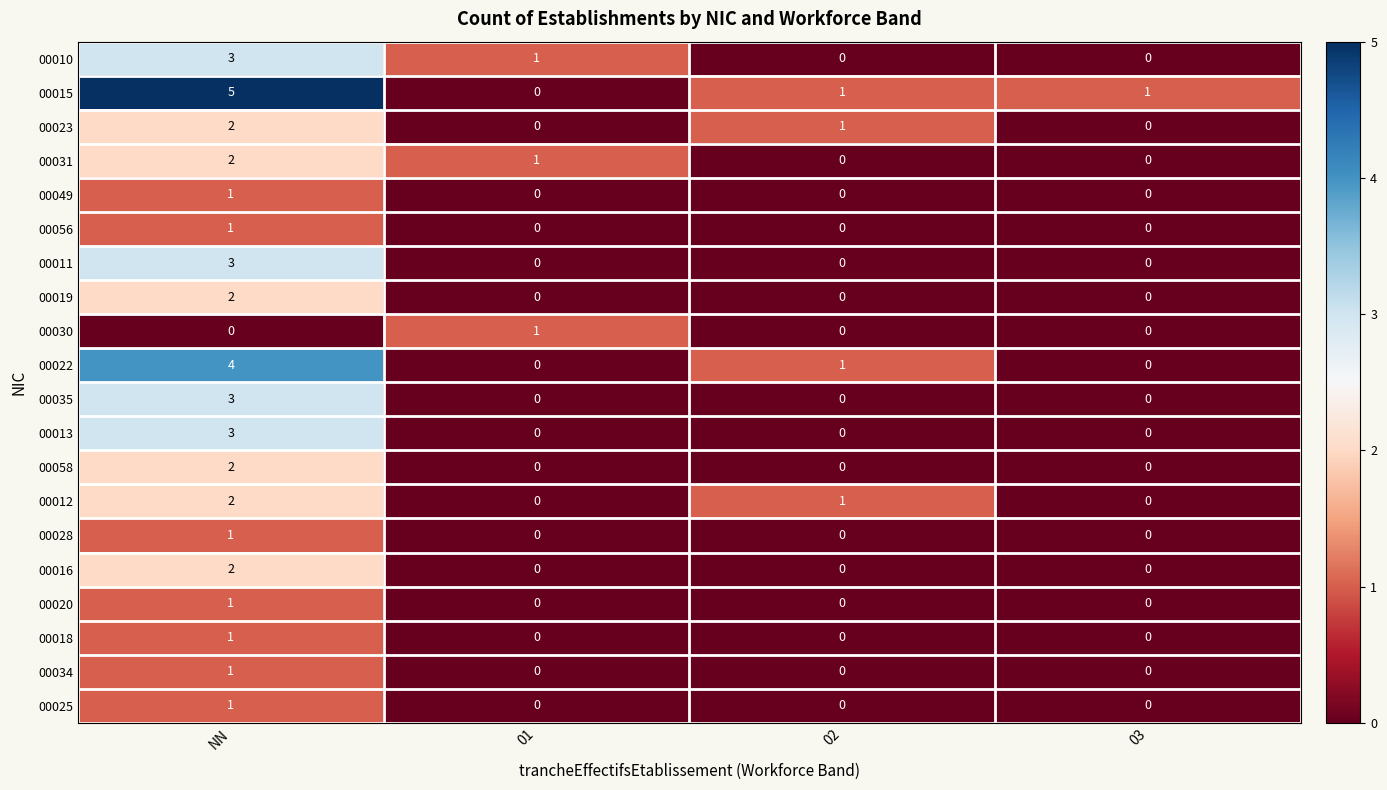

Count the 00022 values in the range 0 to 4.

4